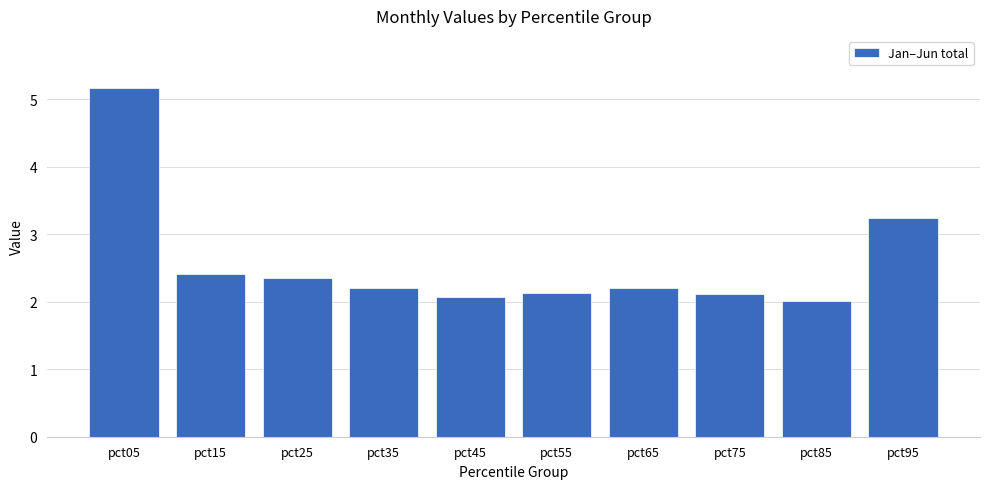

What is the ratio of the value at pct55 to the value at pct05?

0.4